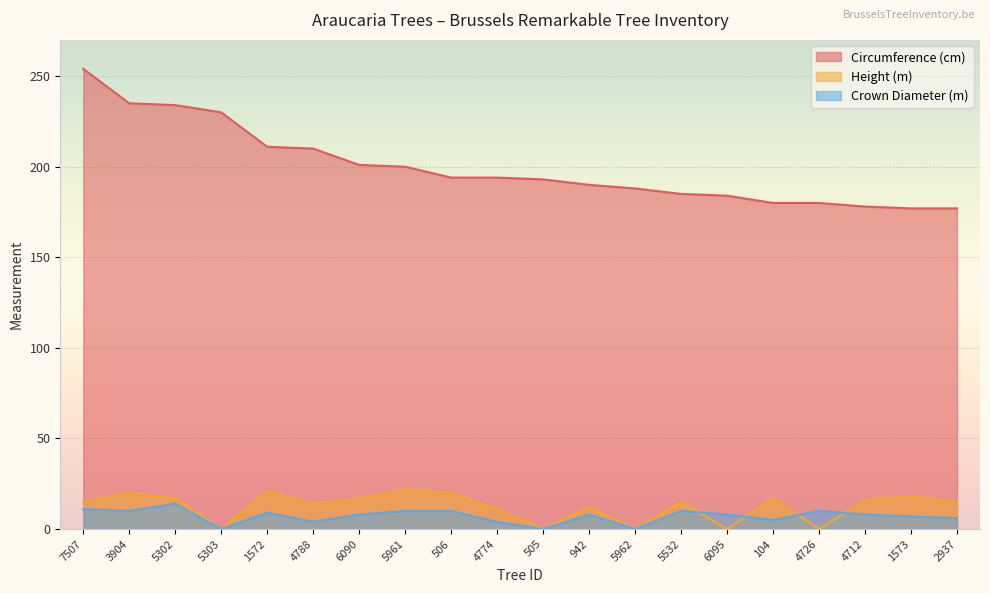

The Circumference (cm) series shows 180 at 104. True or false?

True